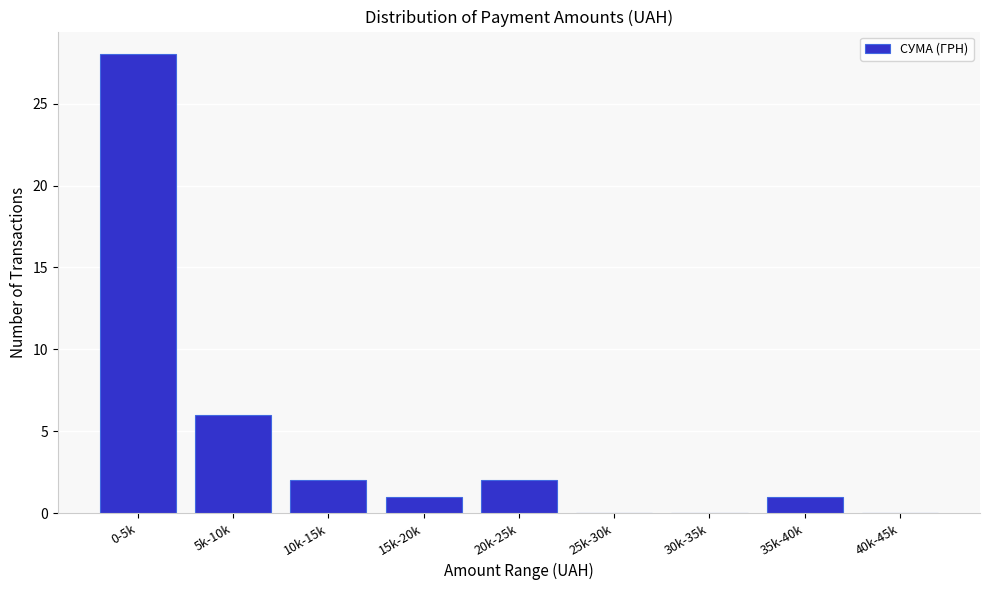

Reading left to right, list all the values displayed in this chart.

0-5k=28	5k-10k=6	10k-15k=2	15k-20k=1	20k-25k=2	25k-30k=0	30k-35k=0	35k-40k=1	40k-45k=0